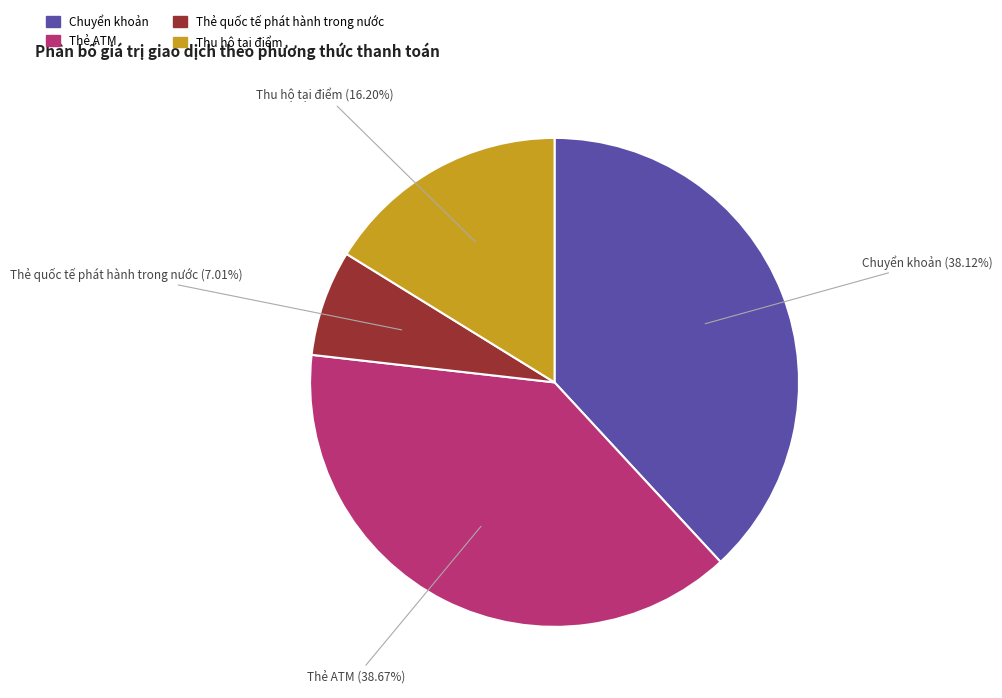

Does any single category account for the majority?

No